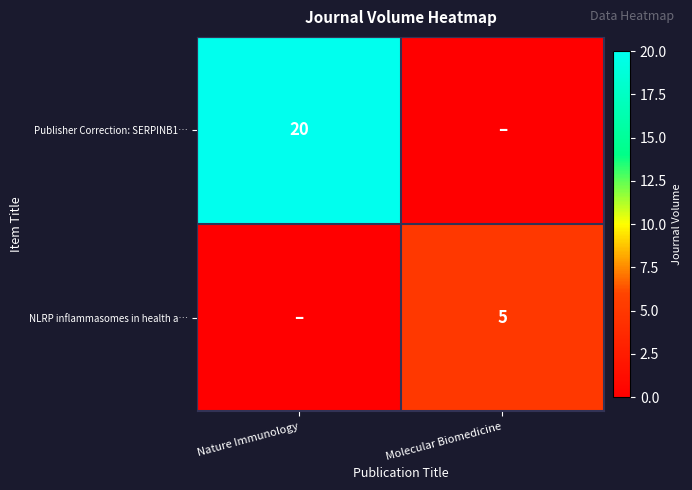

Is the value of NLRP inflammasomes in health a… at Molecular Biomedicine greater than the value of Publisher Correction: SERPINB1… at Nature Immunology?

No